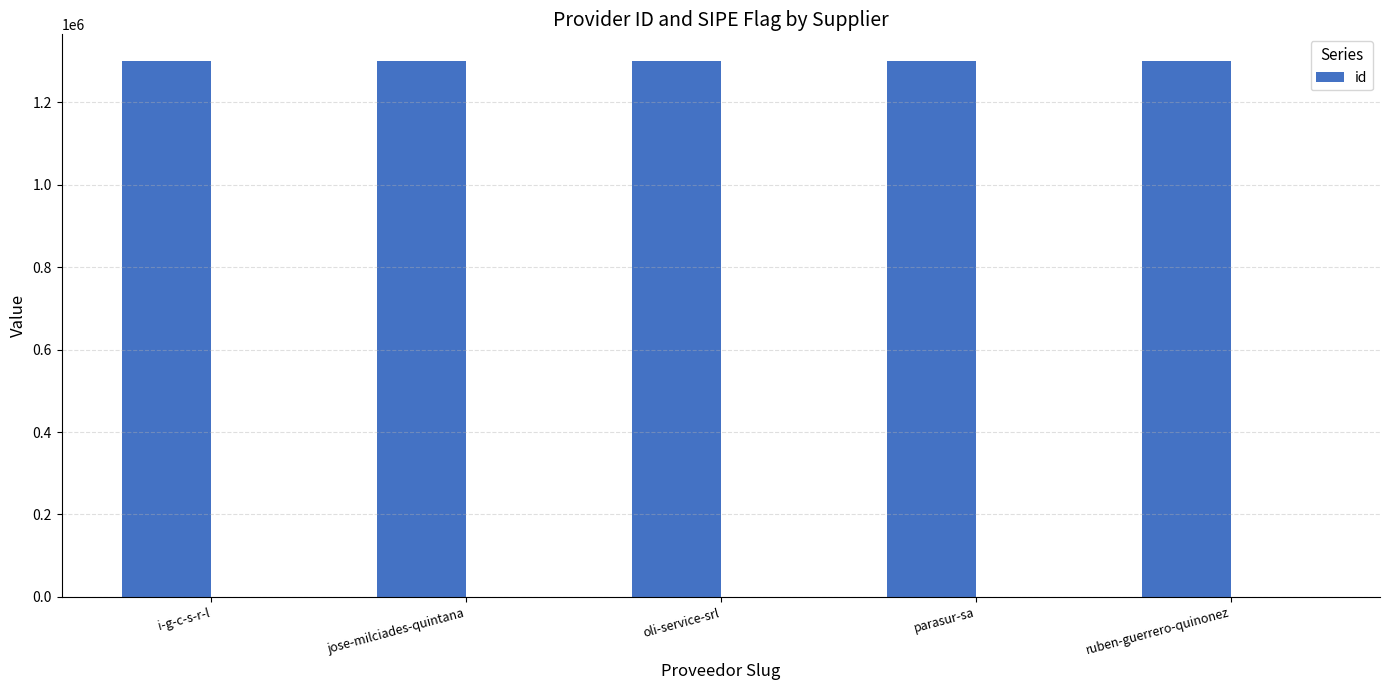

Which category has the highest value across all series?

parasur-sa